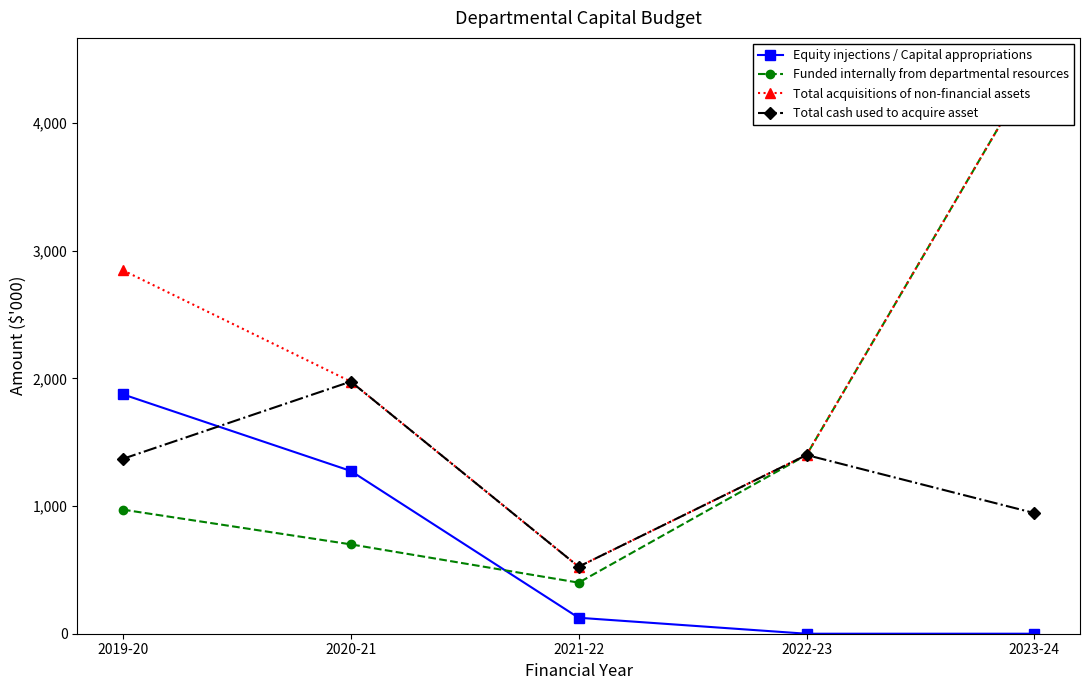

Where is Equity injections / Capital appropriations nearest to the value 937?

2020-21